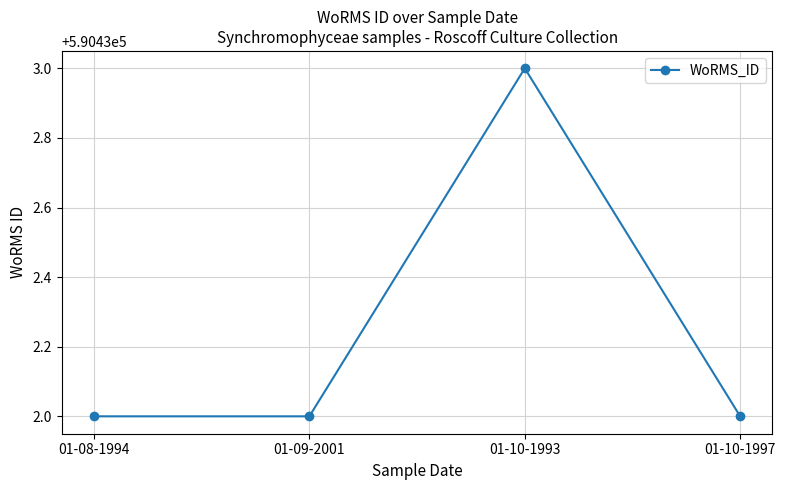

What is the smallest value displayed?

590432